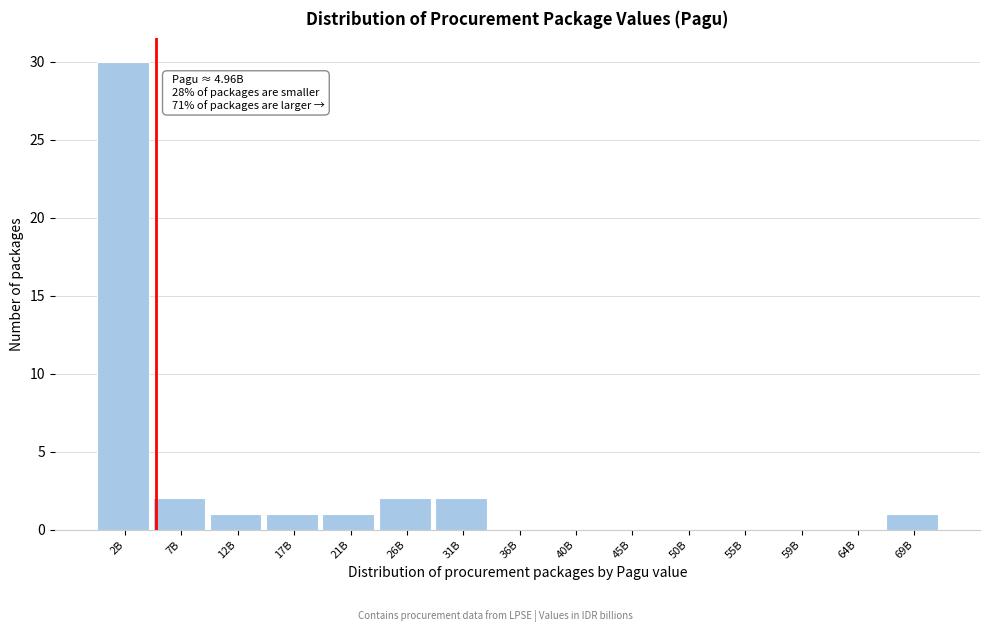

Reading right to left, transcribe all the data shown in this chart.

69B=1	64B=0	59B=0	55B=0	50B=0	45B=0	40B=0	36B=0	31B=2	26B=2	21B=1	17B=1	12B=1	7B=2	2B=30